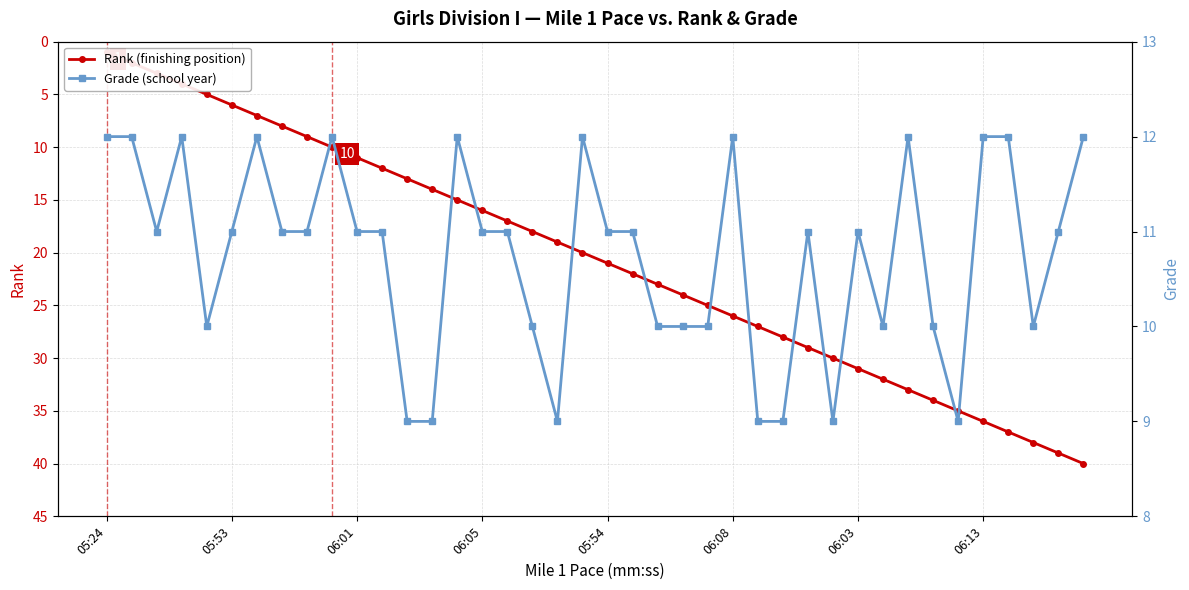

What is the value of the Rank (finishing position) point at the 9th from the left?

9